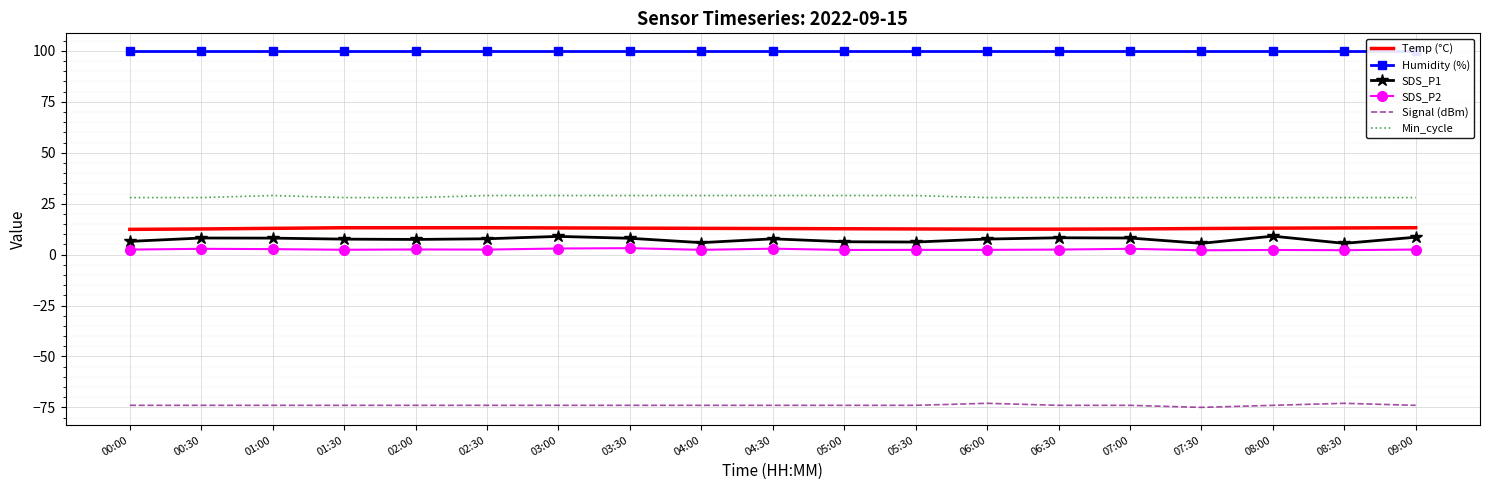

Reading right to left, list all the values displayed in this chart.

Temp (°C): 13.2	13.1	13.0	12.8	12.6	12.5	12.5	12.6	12.7	12.8	12.9	13.0	13.1	13.2	13.2	13.2	12.9	12.6	12.4
Humidity (%): 99.9	99.9	99.9	99.9	99.9	99.9	99.9	99.9	99.9	99.9	99.9	99.9	99.9	99.9	99.9	99.9	99.9	99.9	99.9
SDS_P1: 8.6	5.5	9.1	5.5	8.2	8.3	7.6	6.2	6.3	7.8	5.9	8.0	8.9	7.8	7.5	7.6	8.1	8.2	6.5
SDS_P2: 2.5	2.2	2.3	2.1	2.9	2.5	2.3	2.3	2.3	2.9	2.4	3.2	3.0	2.5	2.5	2.4	2.7	2.9	2.5
Signal (dBm): -74.0	-73.0	-74.0	-75.0	-74.0	-74.0	-73.0	-74.0	-74.0	-74.0	-74.0	-74.0	-74.0	-74.0	-74.0	-74.0	-74.0	-74.0	-74.0
Min_cycle: 28.0	28.0	28.0	28.0	28.0	28.0	28.0	29.0	29.0	29.0	29.0	29.0	29.0	29.0	28.0	28.0	29.0	28.0	28.0